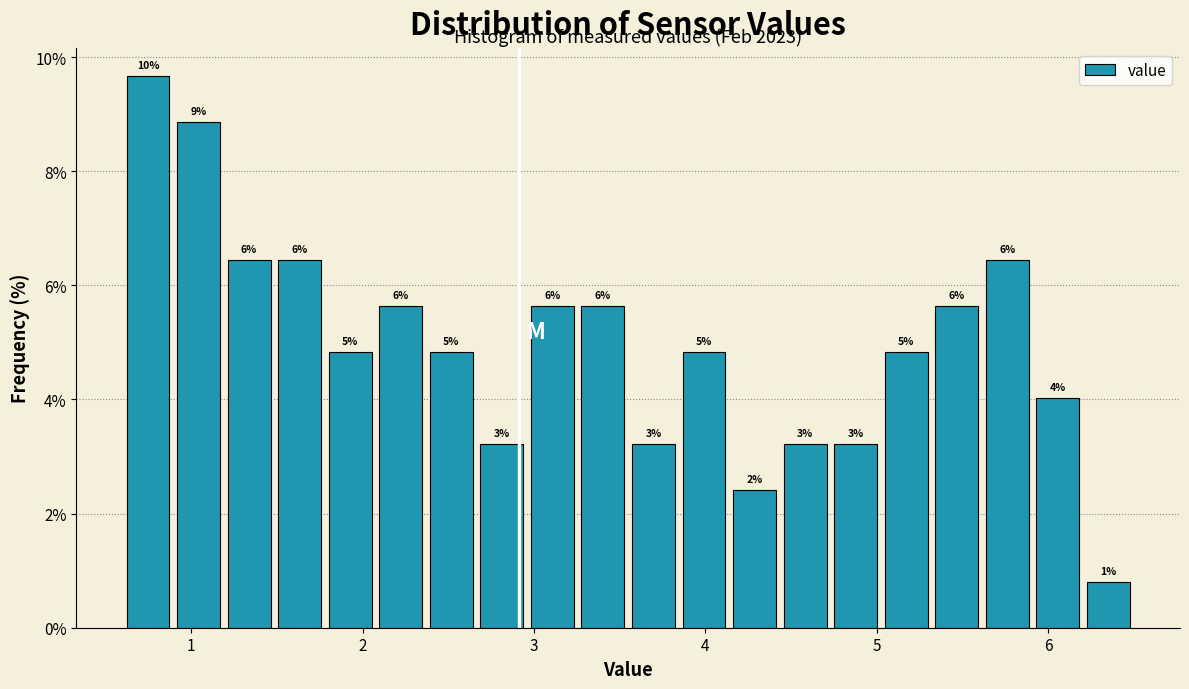

Read against the x-axis, roughly where is the centre of the tallest bar?

0.7